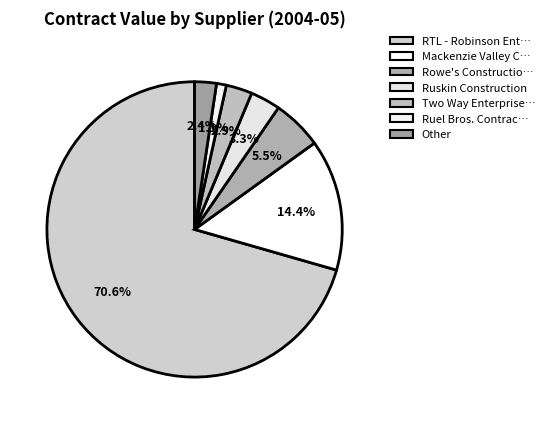

Which category has the biggest portion of the pie?

RTL - Robinson Enterprises